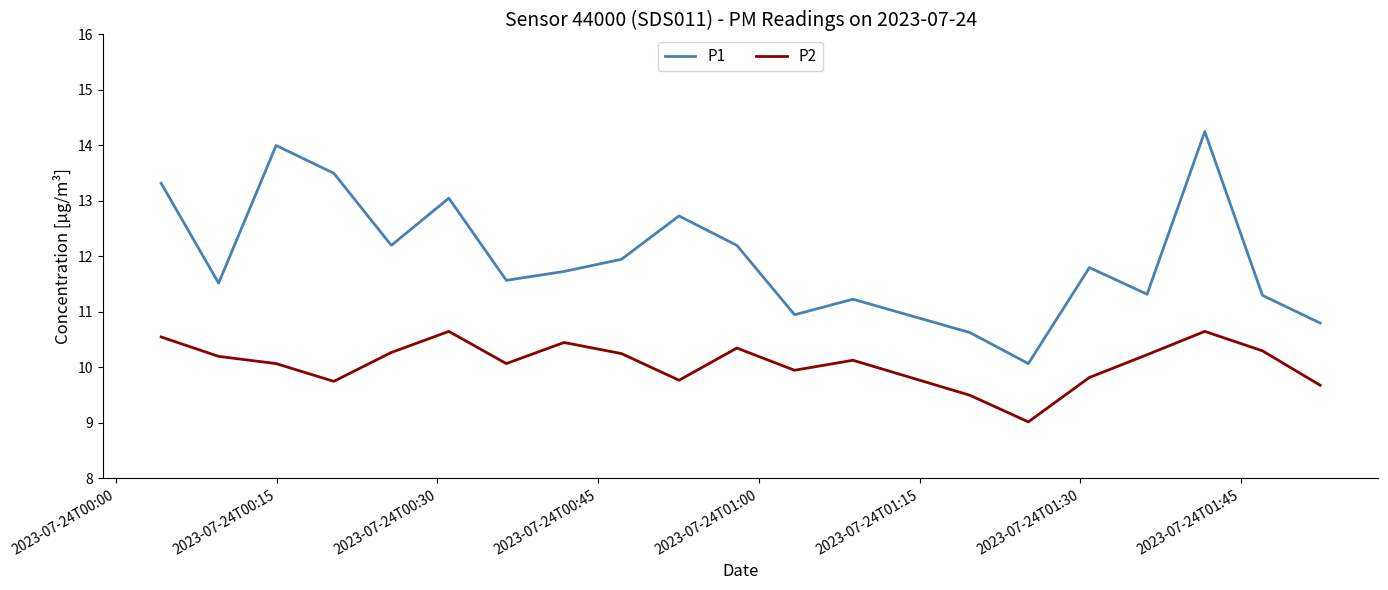

What is the minimum value shown in the chart?

9.0